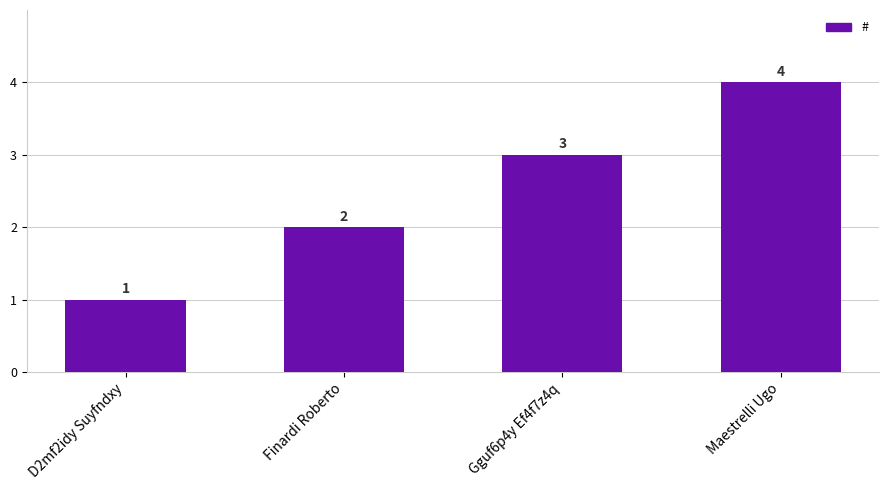

What is the label of the 3rd bar from the right?

Finardi Roberto